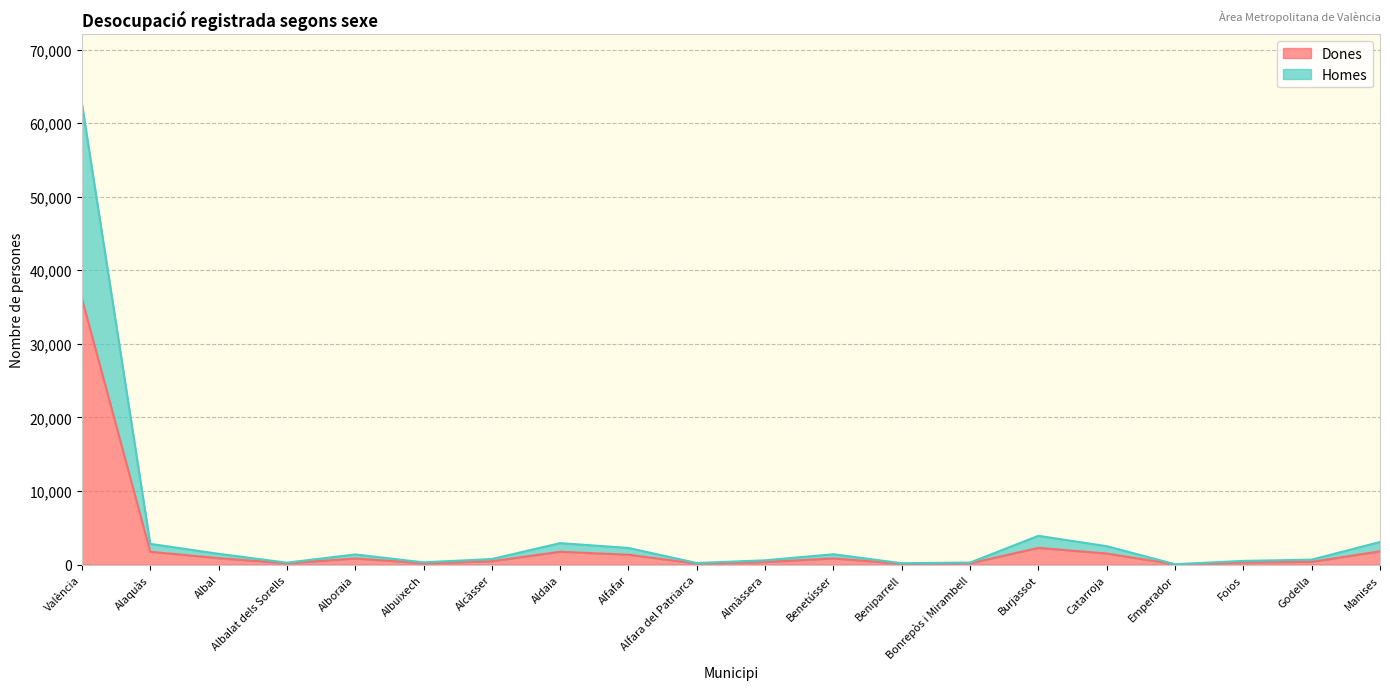

Reading left to right, extract all data points from this chart.

Dones: 36168	1736	865	169	820	173	446	1736	1335	126	342	832	104	163	2265	1496	23	291	362	1796
Homes: 62663	2813	1457	255	1374	299	748	2910	2254	210	575	1400	176	270	3905	2496	43	495	662	3067